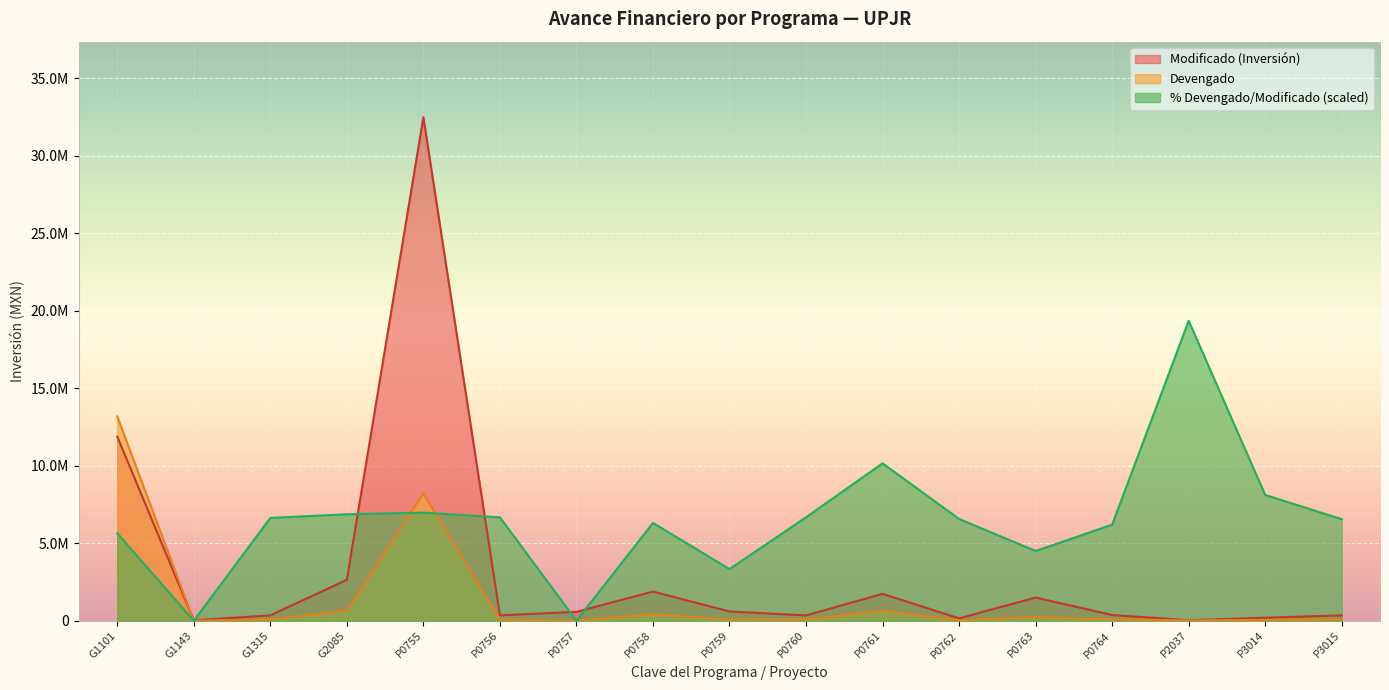

True or false: Aprobado has a value of 551867.9 at P0764.

False